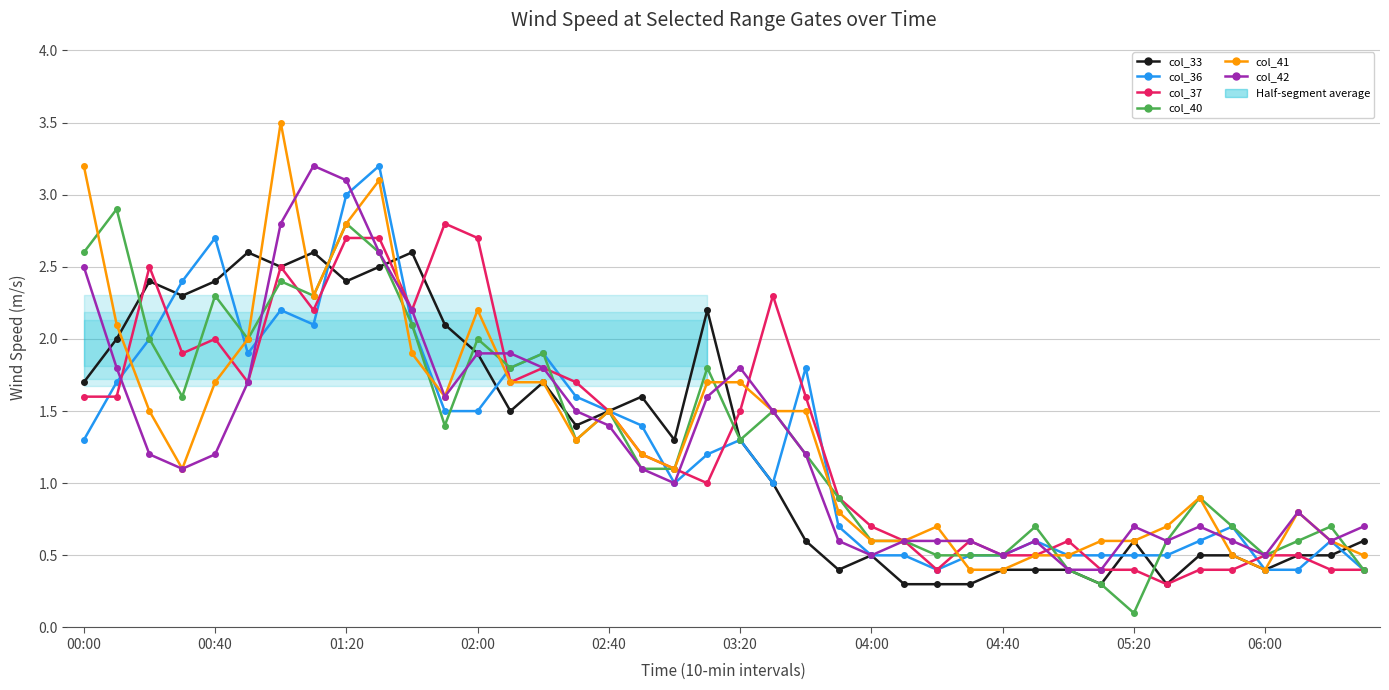

How many series are shown in this chart?

6